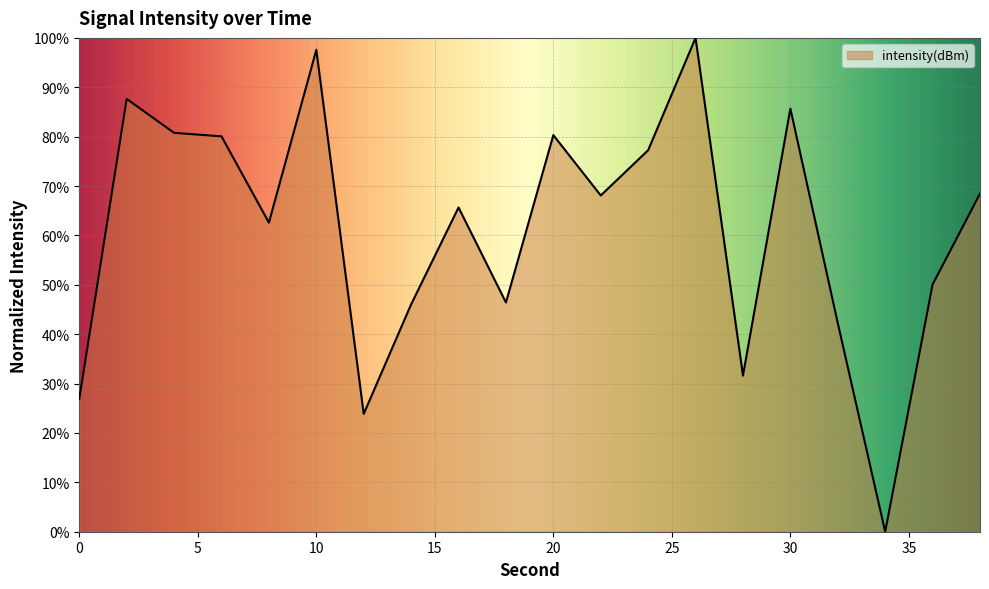

What is the greatest value displayed?

100.0